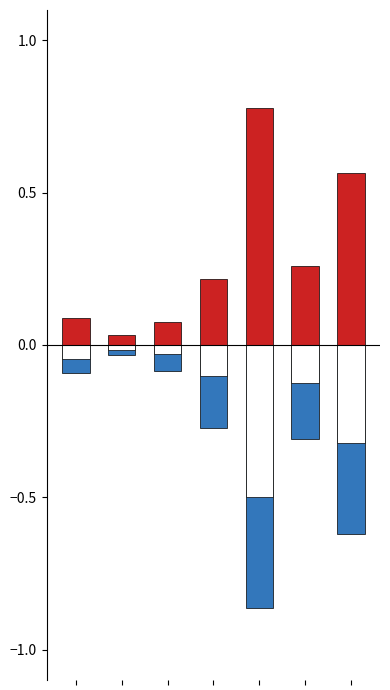

Reading left to right, extract all data points from this chart.

2020: 0.1	0.0	0.1	0.2	0.8	0.3	0.6
2021: -0.1	-0.0	-0.1	-0.3	-0.9	-0.3	-0.6
2022: -0.0	-0.0	-0.0	-0.1	-0.5	-0.1	-0.3